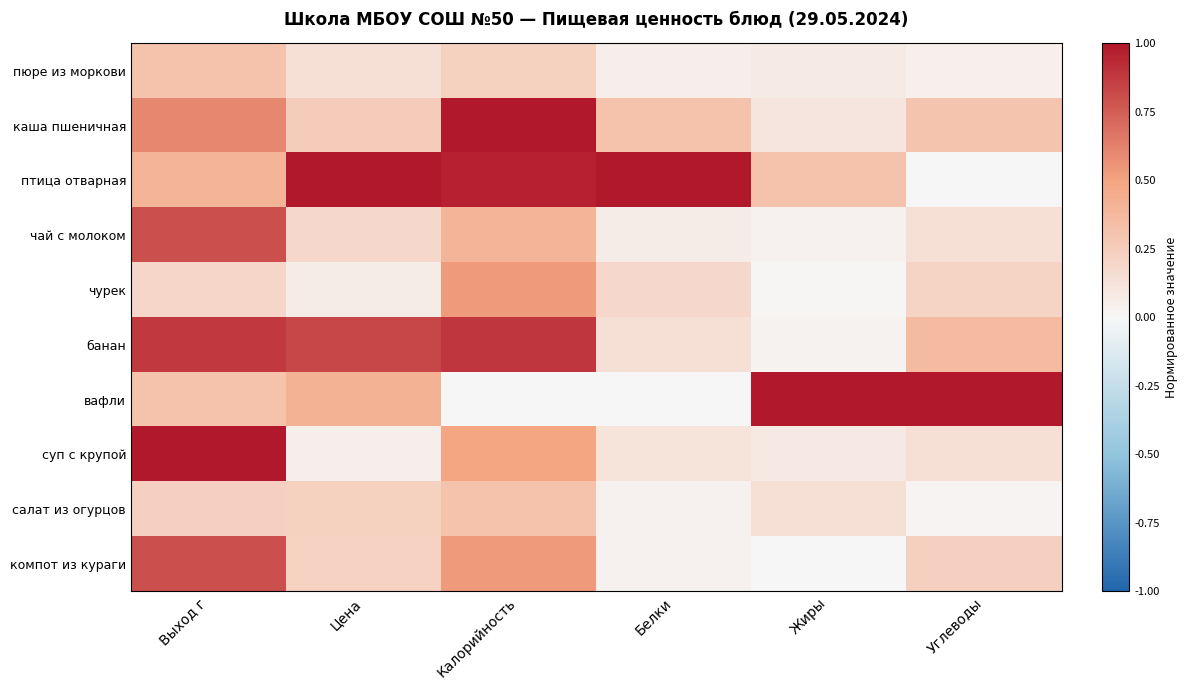

At Белки, list the series in order from largest to smallest.

птица отварная, каша пшеничная, чурек, банан, суп с крупой, чай с молоком, пюре из моркови, компот из кураги, салат из огурцов, вафли